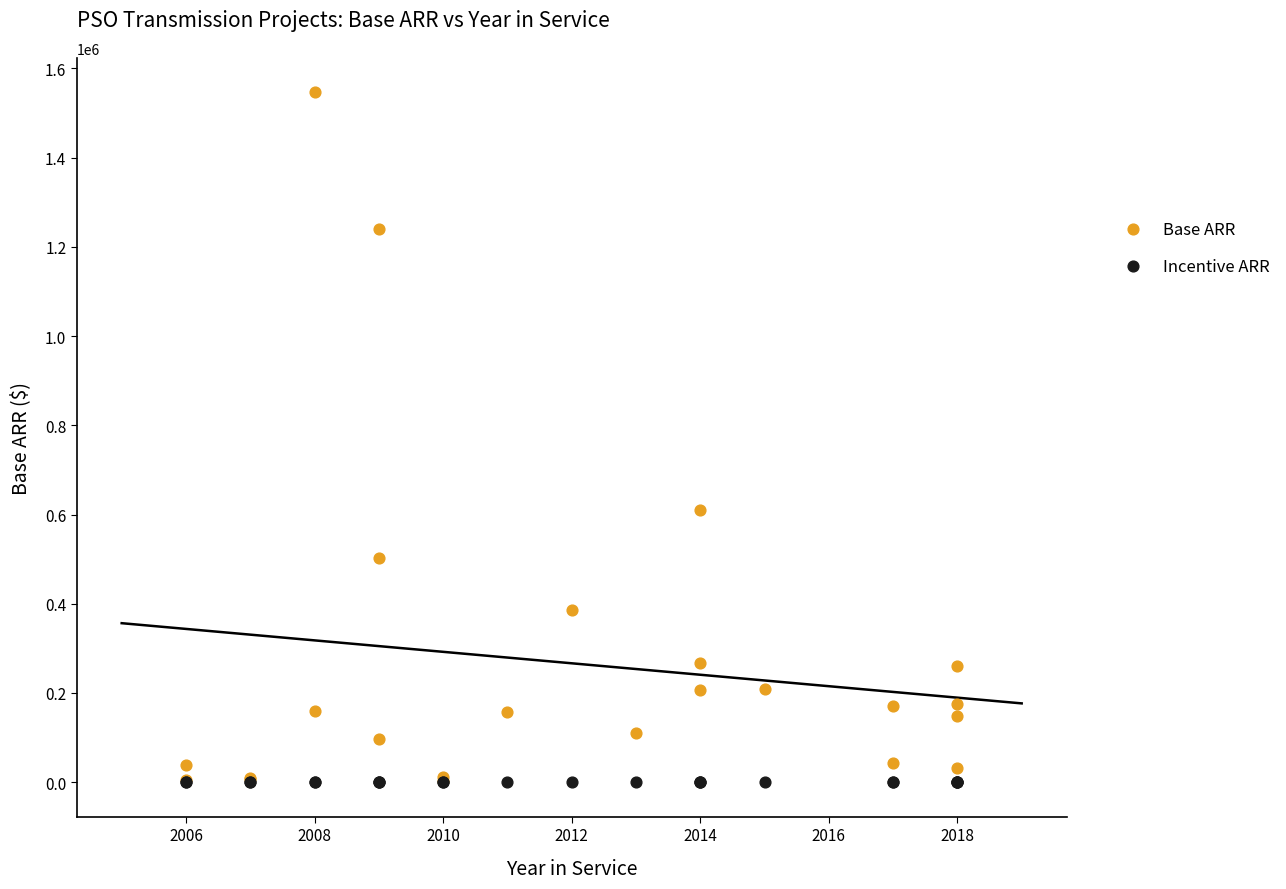

In the Base ARR series, what Y value is closest to 774418?

609862.1